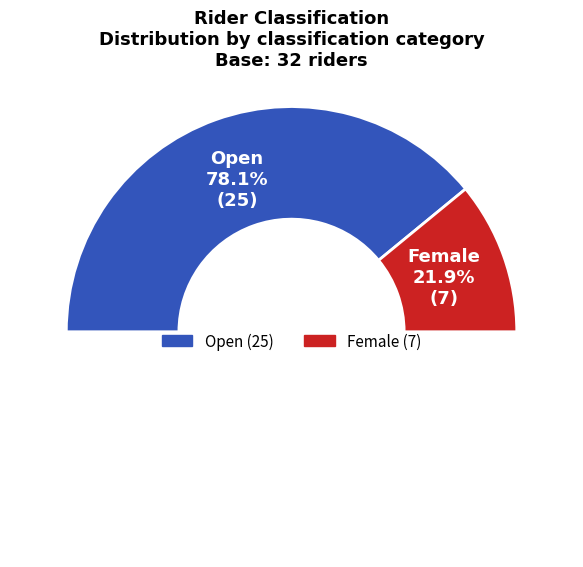

To the nearest percent, what percentage of the pie is Female?

22%